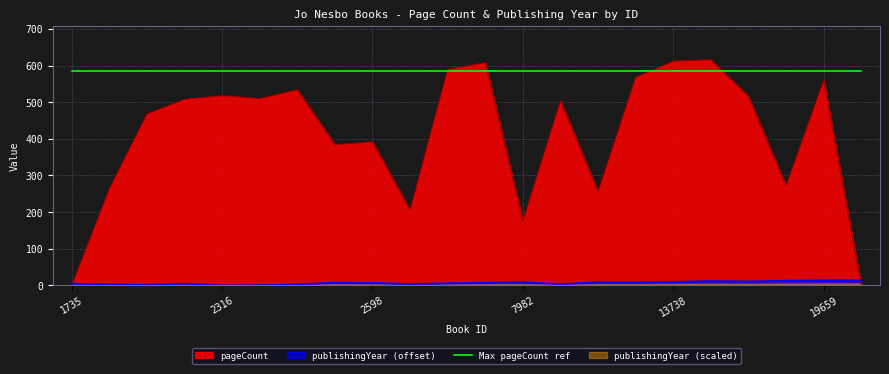

Where is publishingYear nearest to the value 7?

2598